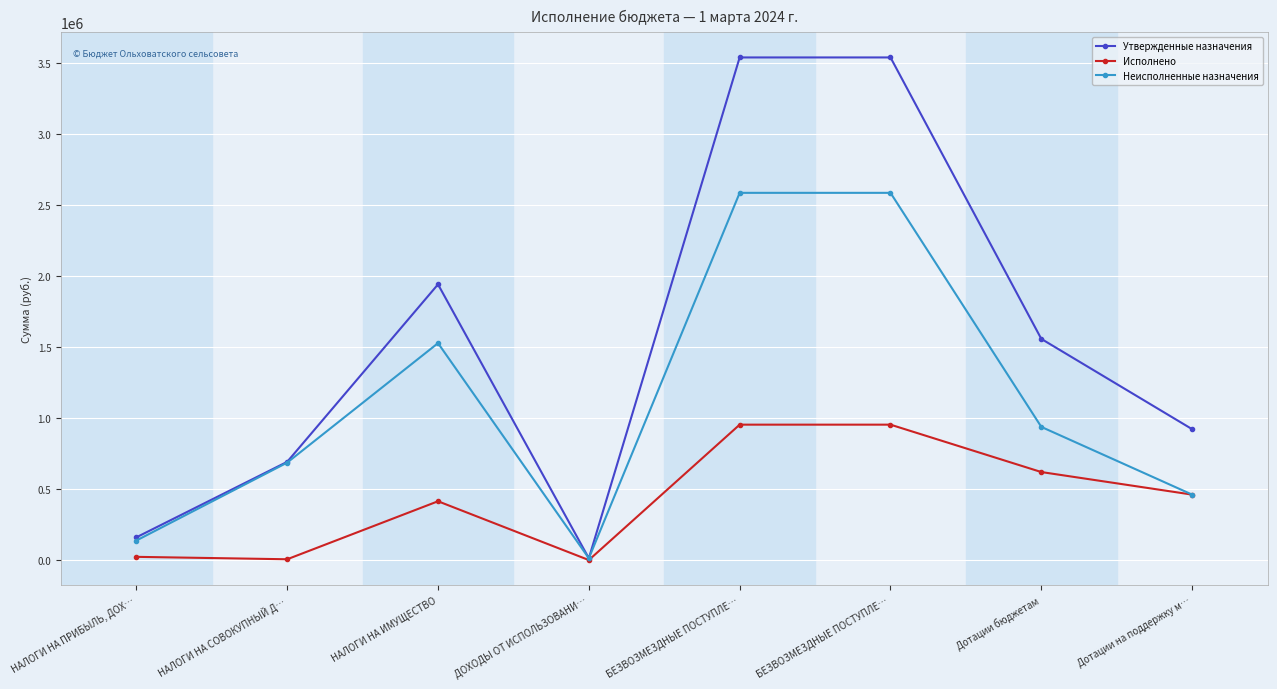

How many data points does each series have?

8